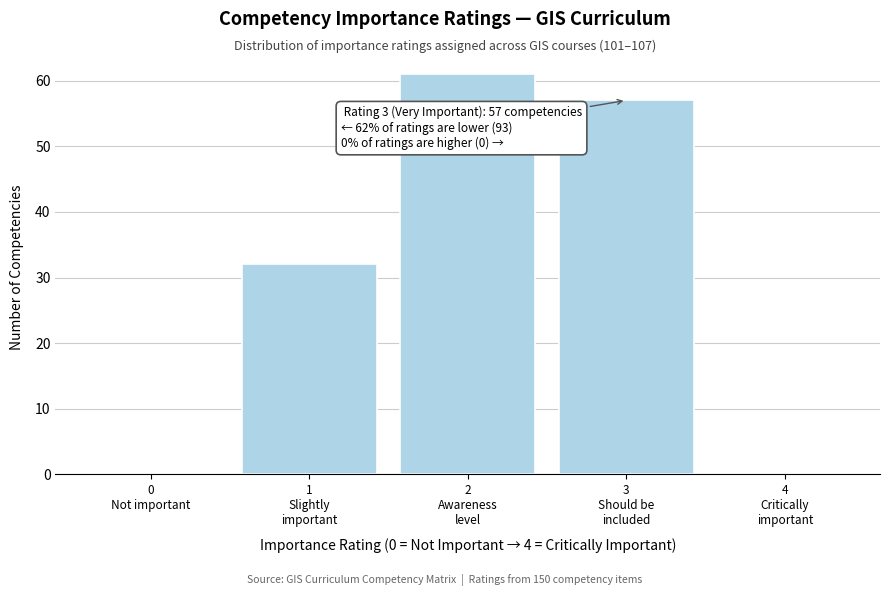

What is the maximum value shown in the chart?

61